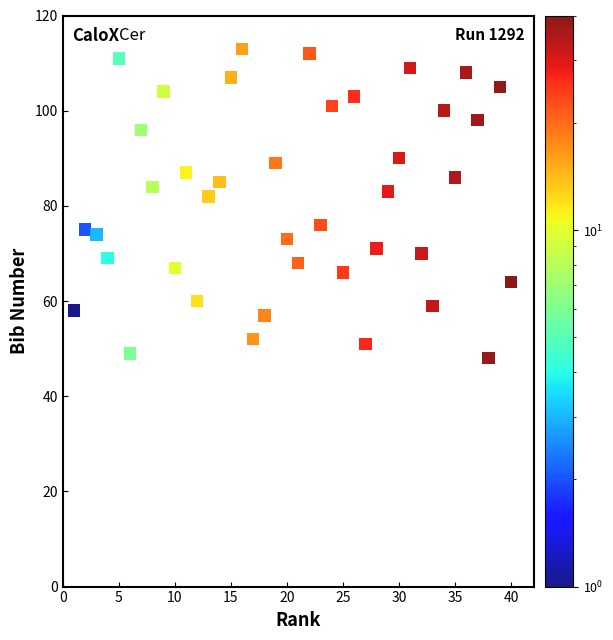

What is the range of Y values (max minus min)?

65